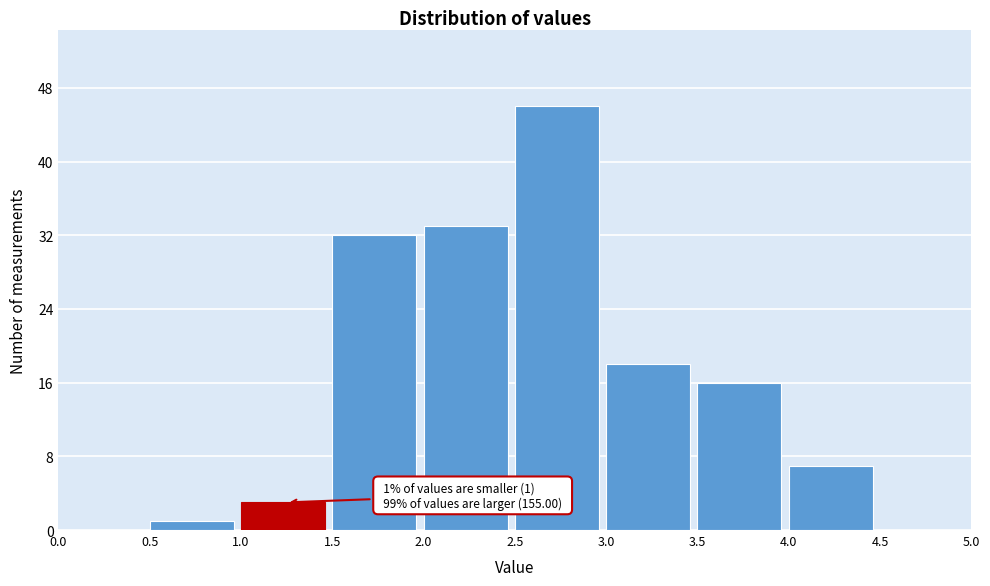

Over which range of the x-axis is the bar tallest?

2.5 to 3.0